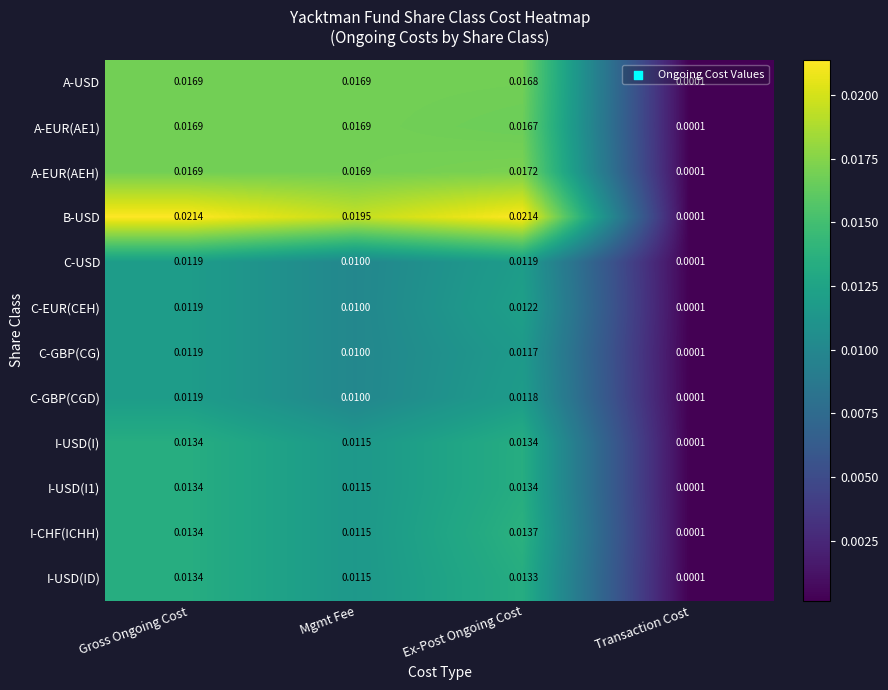

Which series has the largest range (max minus min)?

B-USD